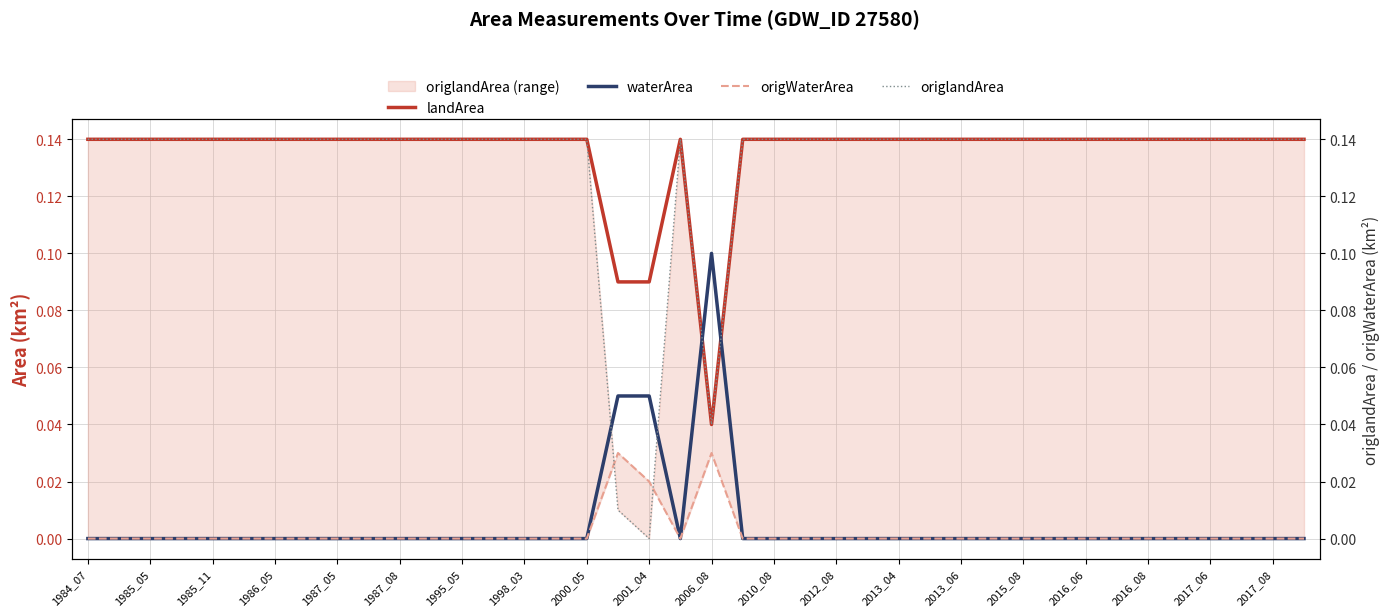

Does the chart display data point markers on the line(s)?

No